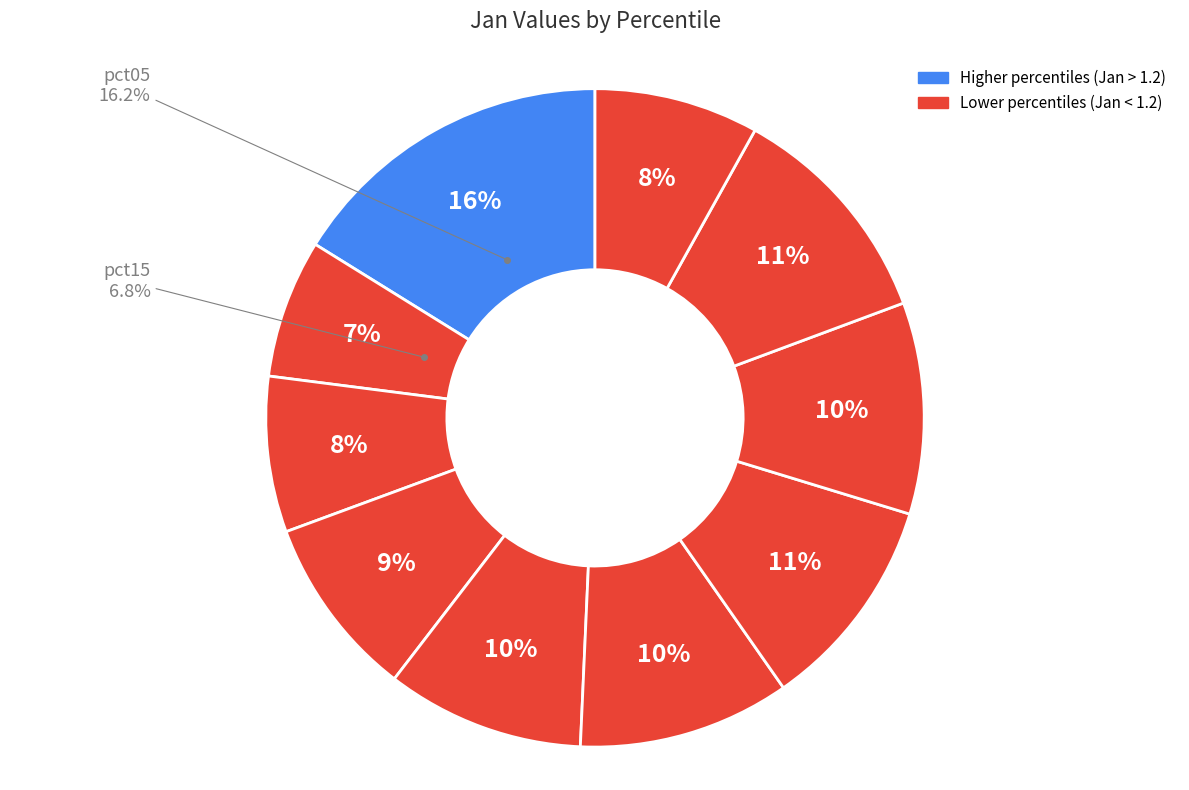

Rank the categories by value from highest to lowest.

pct05, pct85, pct65, pct55, pct75, pct45, pct35, pct95, pct25, pct15